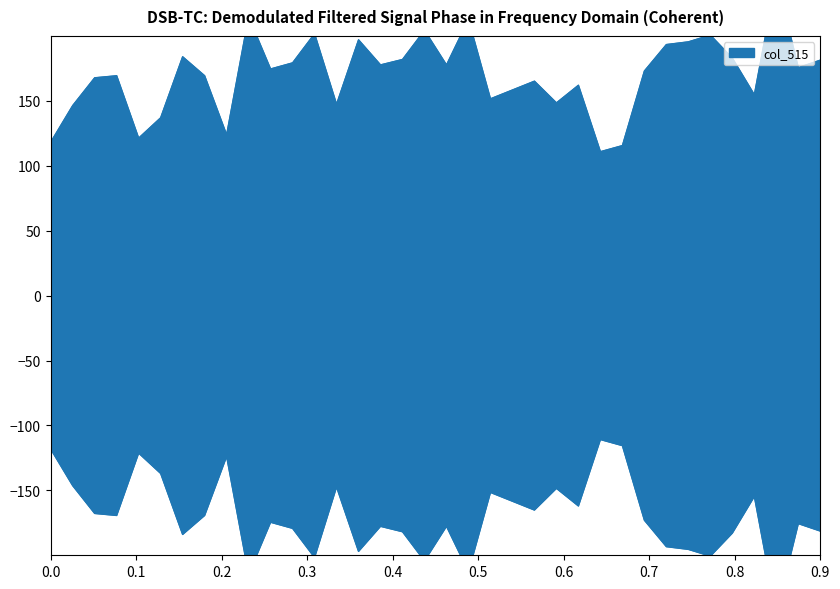

How many points are lower than both their immediate neighbors (excluding endpoints)?

11